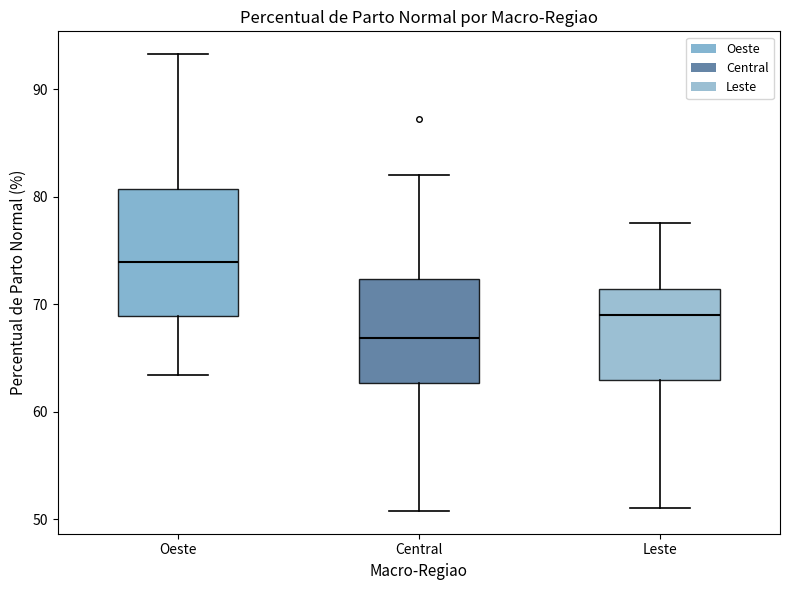

Which box has the lowest median line?

Central